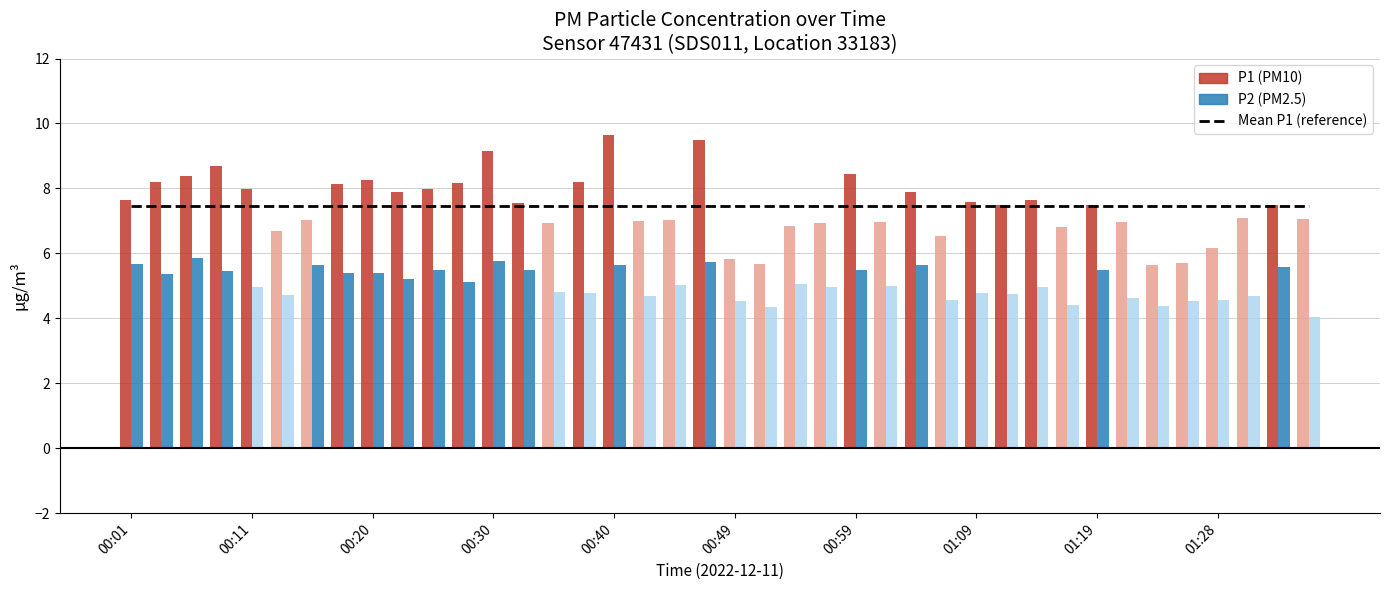

What is the value of the P1 bar at the 17th from the left?

9.6